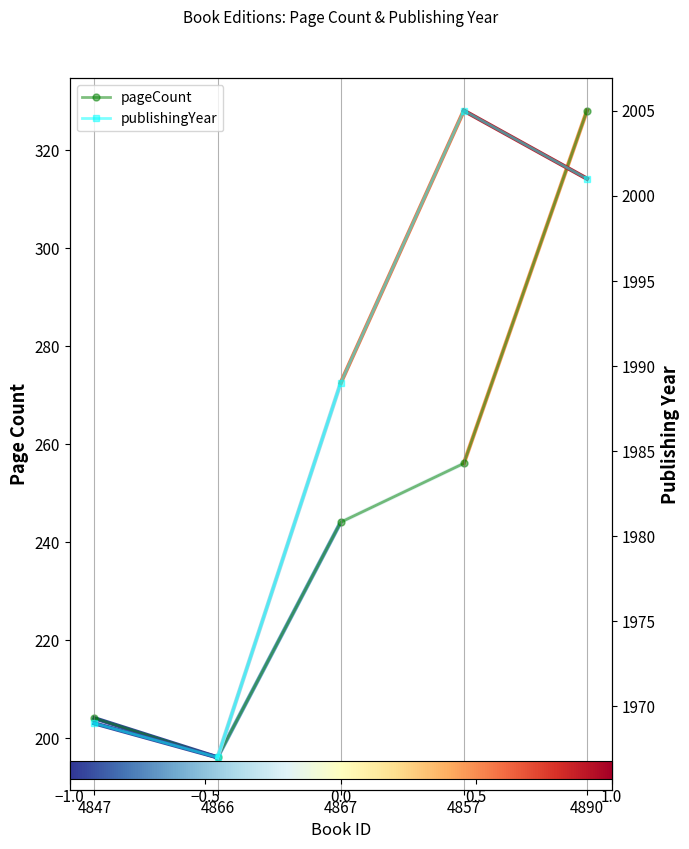

What is the label of the 5th point from the right?

4847